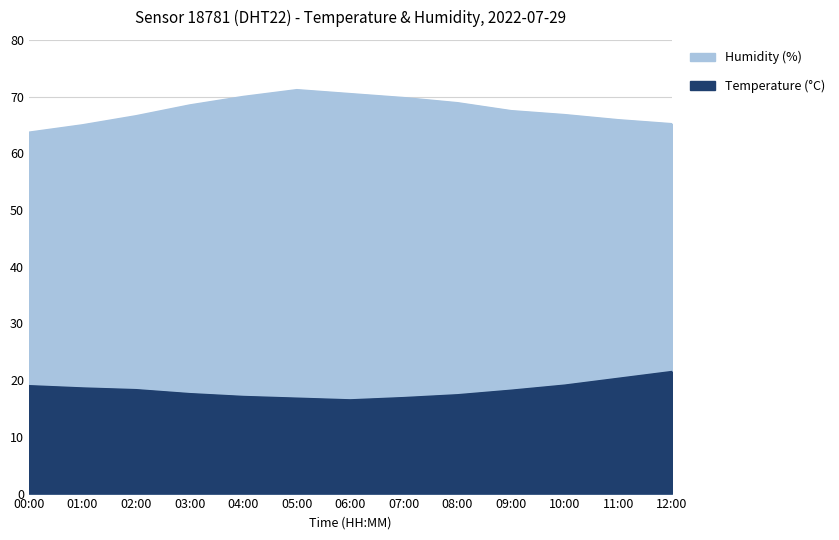

Rank the categories by temperature value from highest to lowest.

12:00, 11:00, 10:00, 00:00, 01:00, 02:00, 09:00, 03:00, 08:00, 04:00, 07:00, 05:00, 06:00